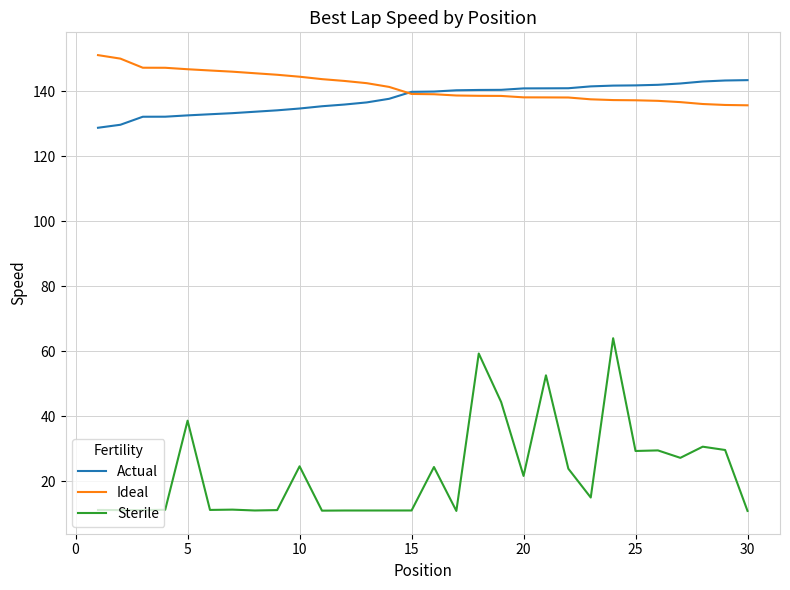

What is the maximum value shown in the chart?

151.1